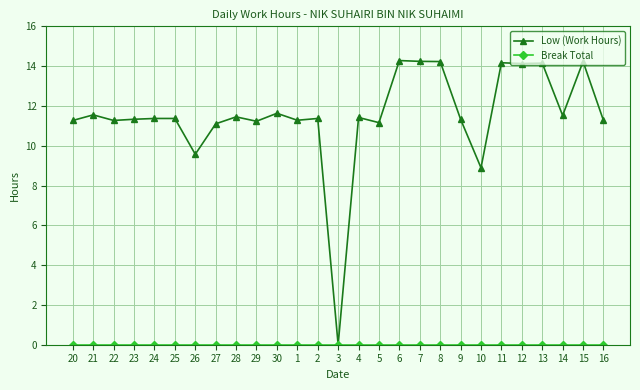

What is the total value across all series at 22?

11.3